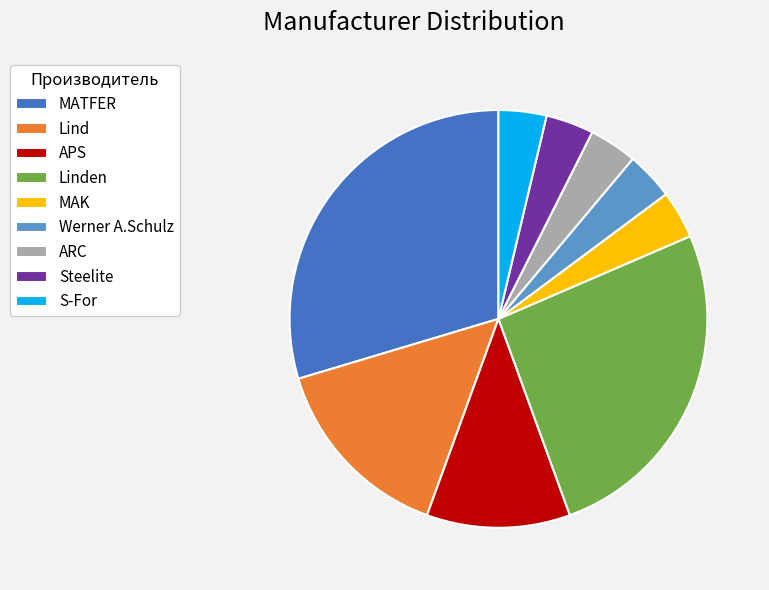

Is Lind the majority of the pie?

No